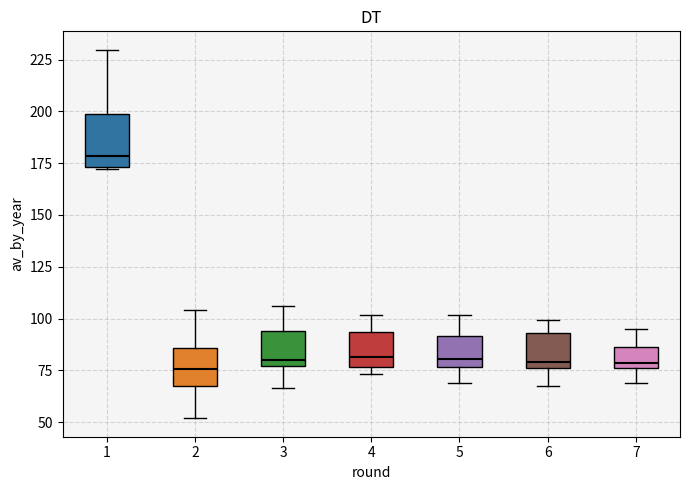

Which box's median line is the highest?

1